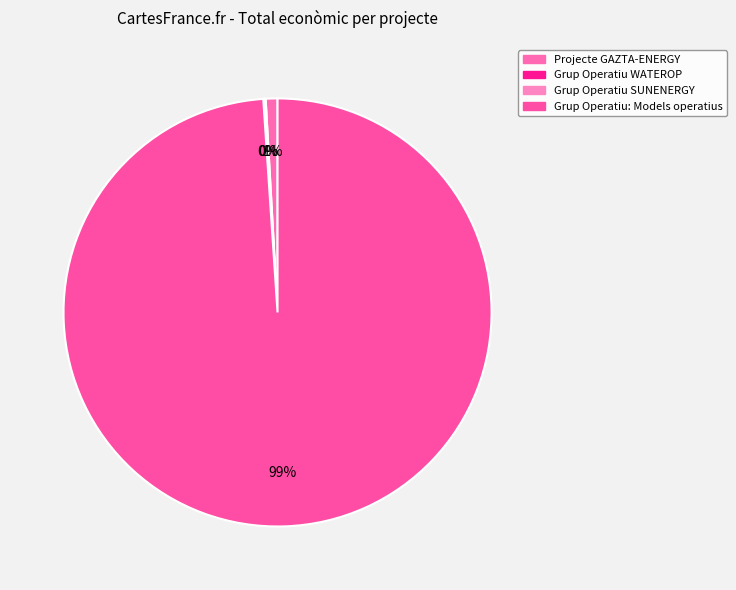

How many slices are in this pie chart?

4